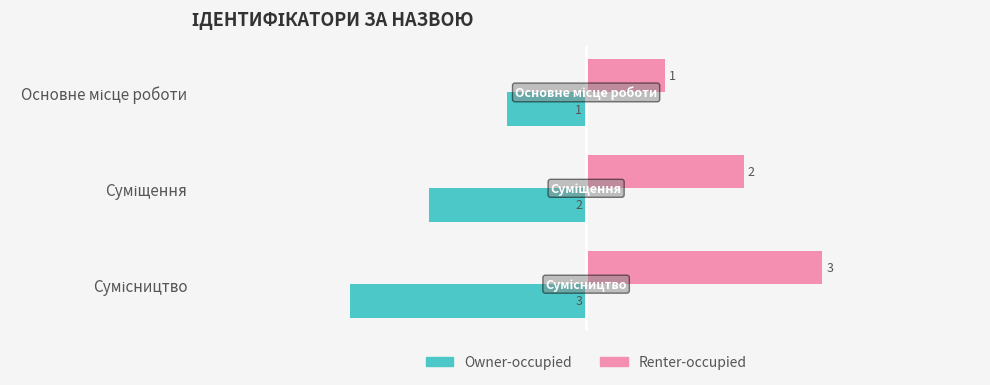

Which series has the largest total across all categories?

Renter-occupied